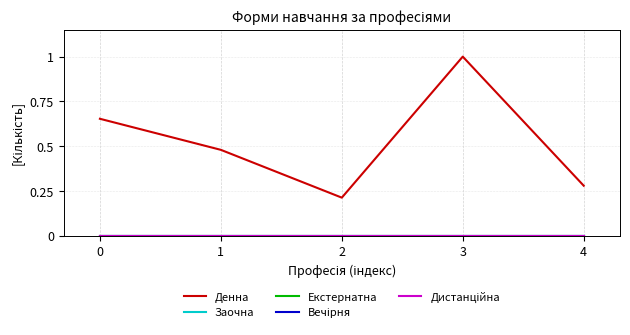

Reading left to right, extract all data points from this chart.

Денна: 0=0.7	1=0.5	2=0.2	3=1.0	4=0.3
Заочна: 0=0.0	1=0.0	2=0.0	3=0.0	4=0.0
Екстернатна: 0=0.0	1=0.0	2=0.0	3=0.0	4=0.0
Вечірня: 0=0.0	1=0.0	2=0.0	3=0.0	4=0.0
Дистанційна: 0=0.0	1=0.0	2=0.0	3=0.0	4=0.0